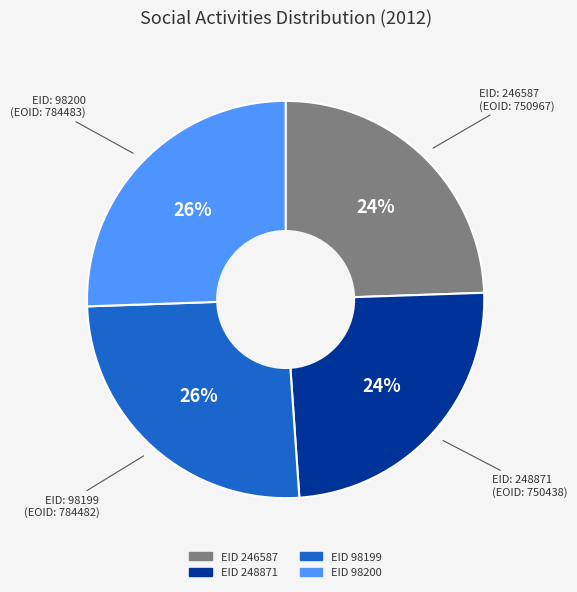

Does any single category account for the majority?

No